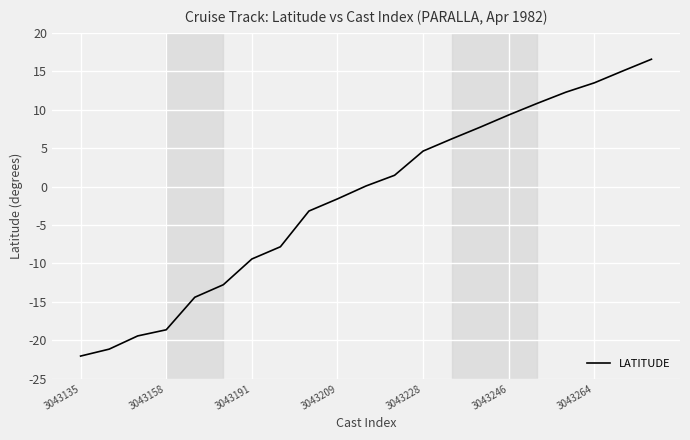

What is the difference between the maximum and minimum values?

38.6